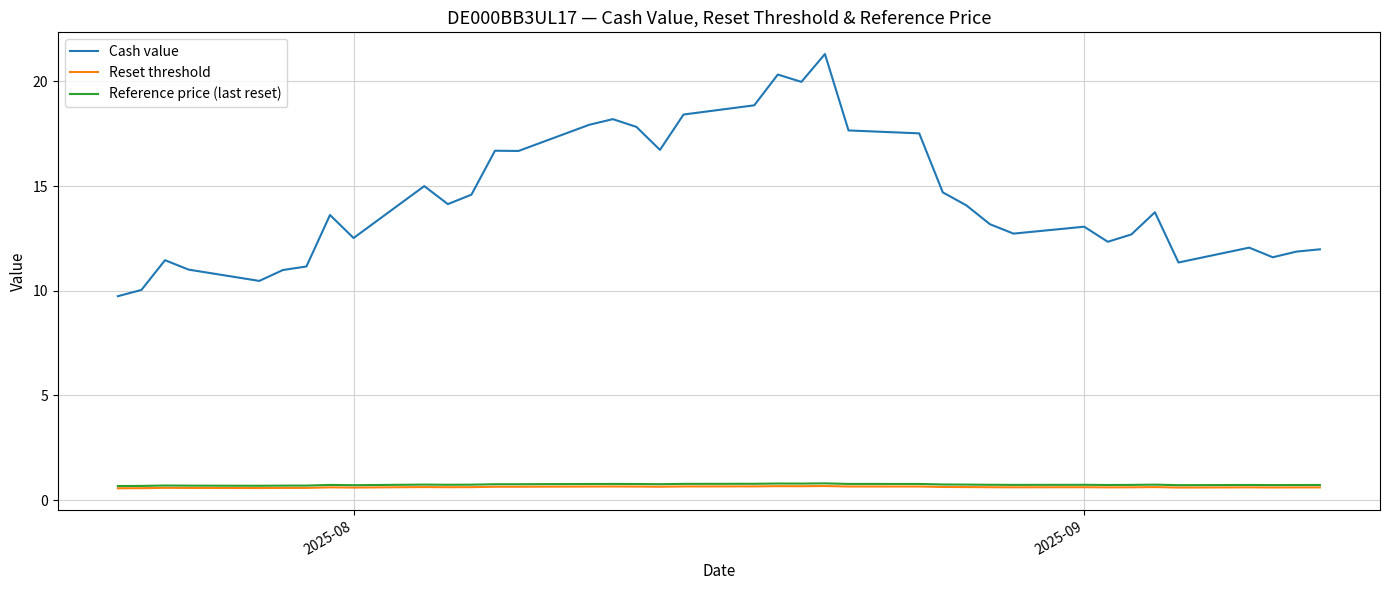

True or false: Cash value and Reset threshold cross at least once.

False